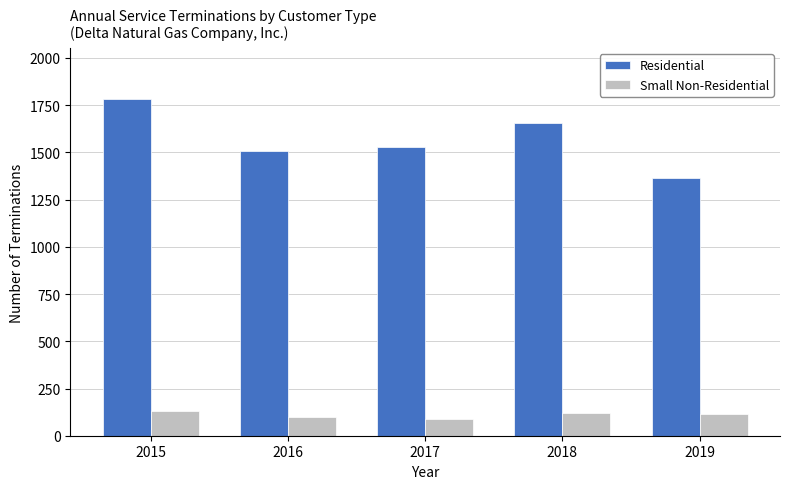

What is the approximate value of Small Non-Residential at 2018?

119